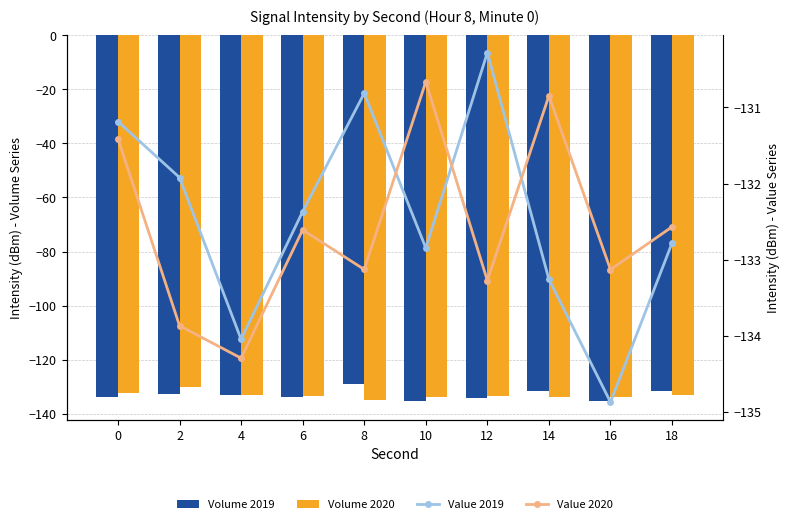

Is the value of Value 2019 at 16 greater than the value of Value 2020 at 16?

No